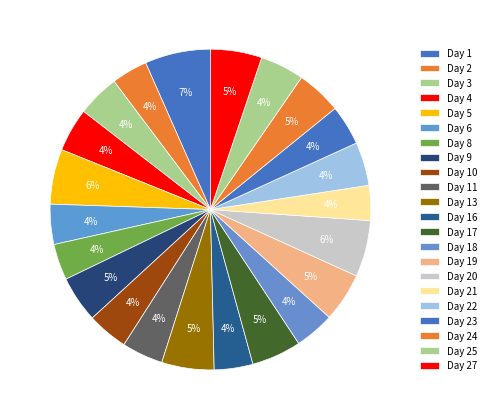

To the nearest percent, what portion does Day 17 represent?

5%